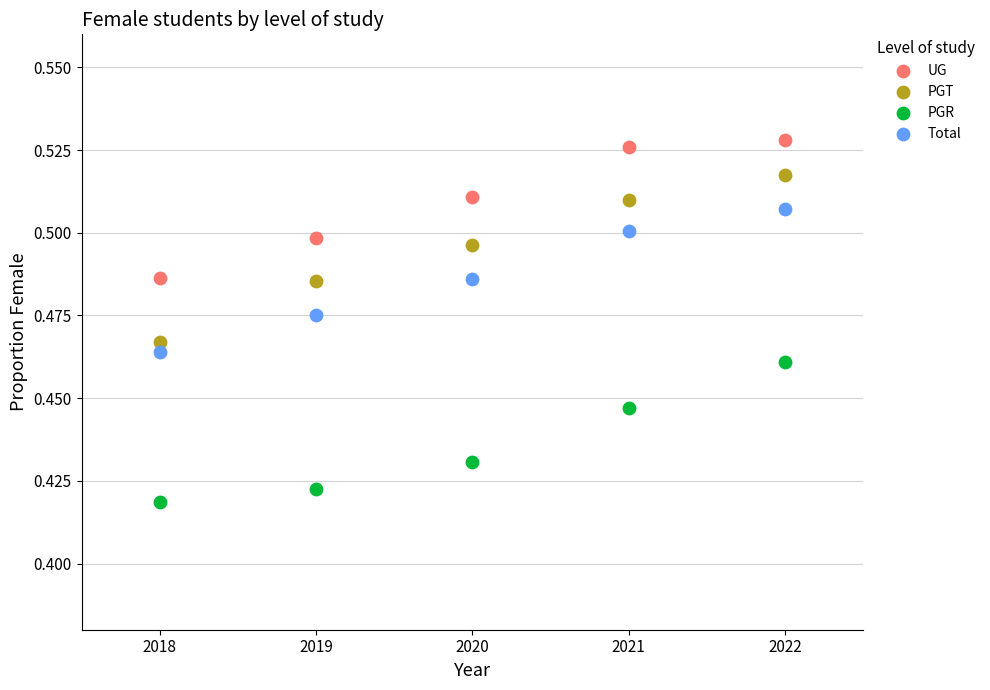

Which series contains the highest Y value?

UG